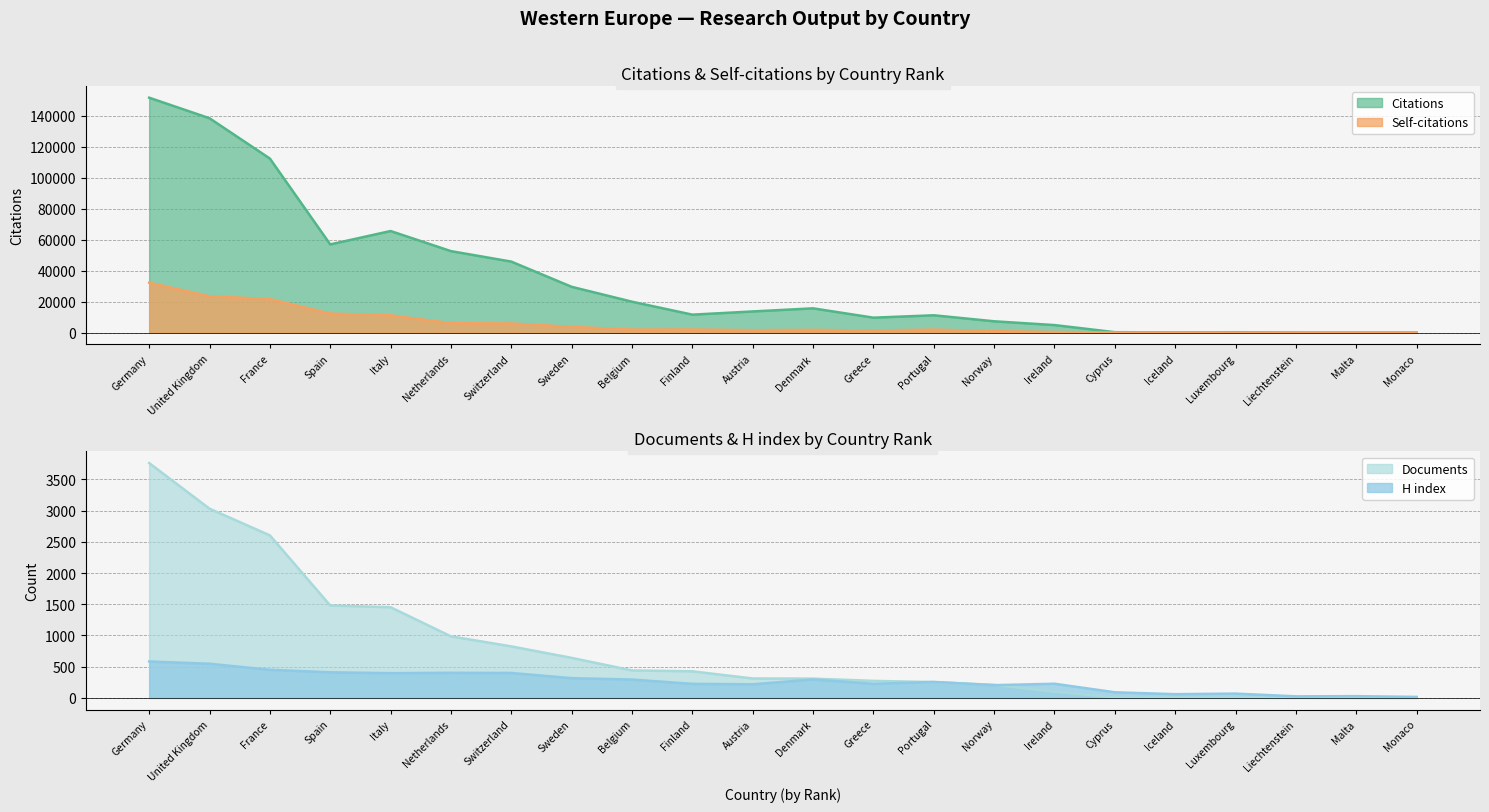

The H index series shows 585 at Netherlands. True or false?

False